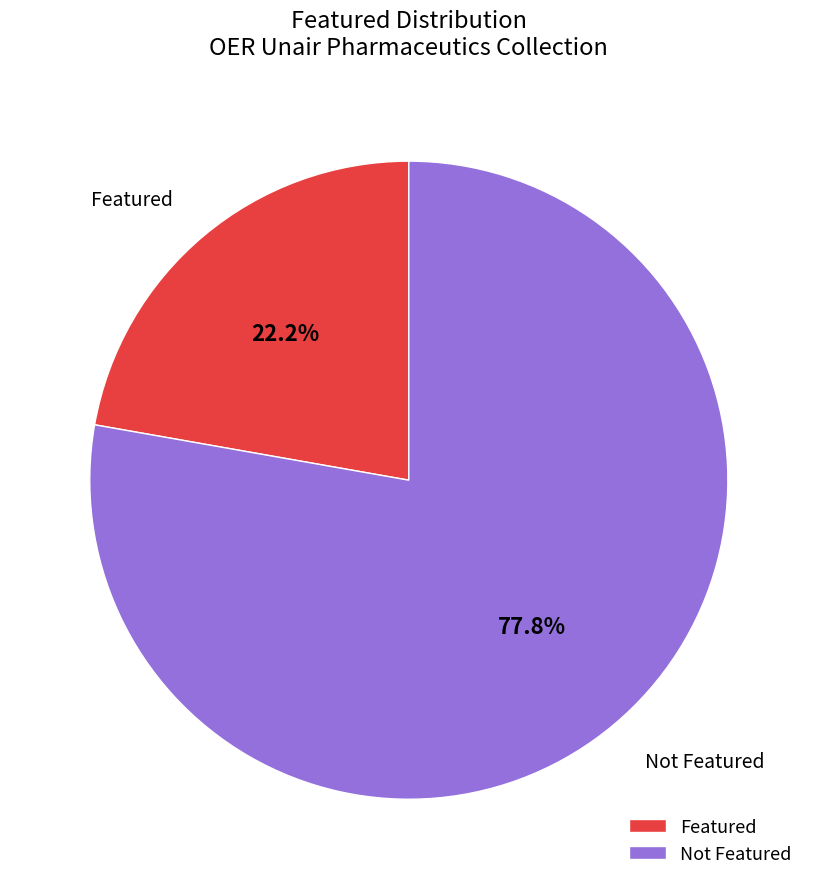

Does any single category account for the majority?

Yes